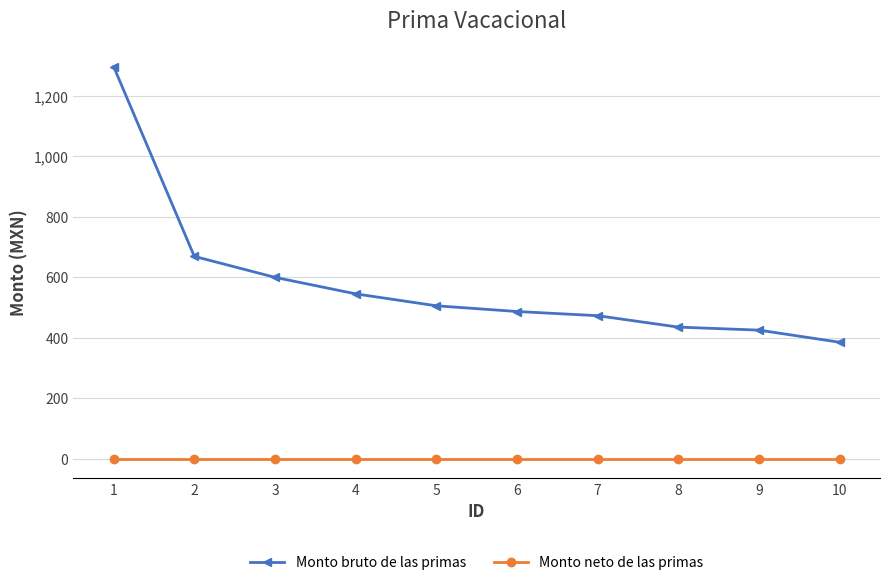

What is the difference between the Monto bruto de las primas values at 9 and 3?

174.6